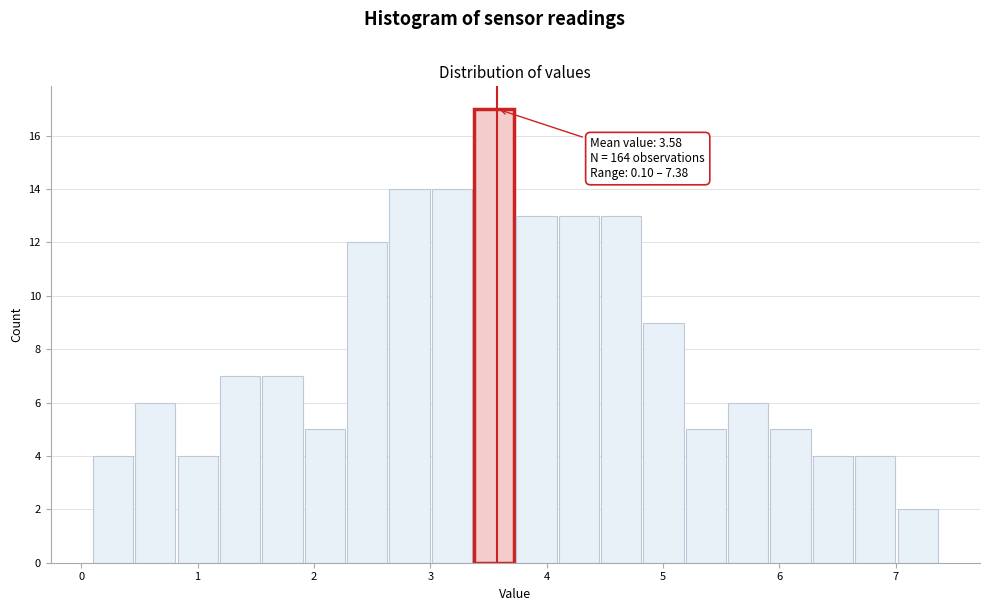

Around what value on the x-axis is the tallest bar? Give the approximate position of its centre, as read against the axis.

3.5